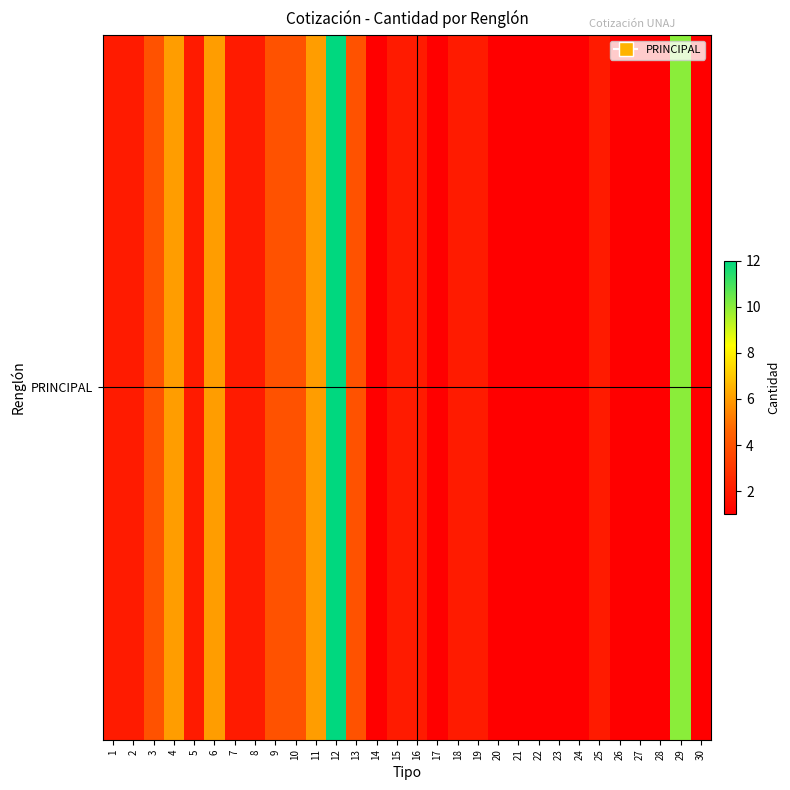

What is the difference between the maximum and minimum values?

11